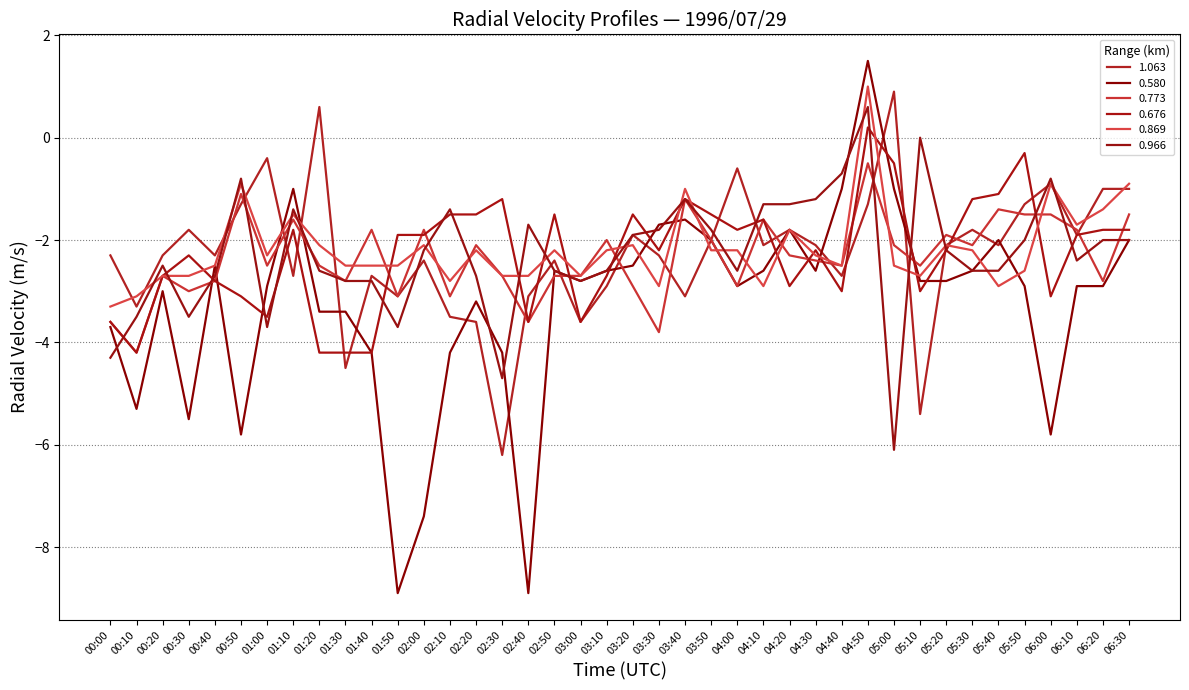

At which category does 0.773 reach its first local peak?

00:20